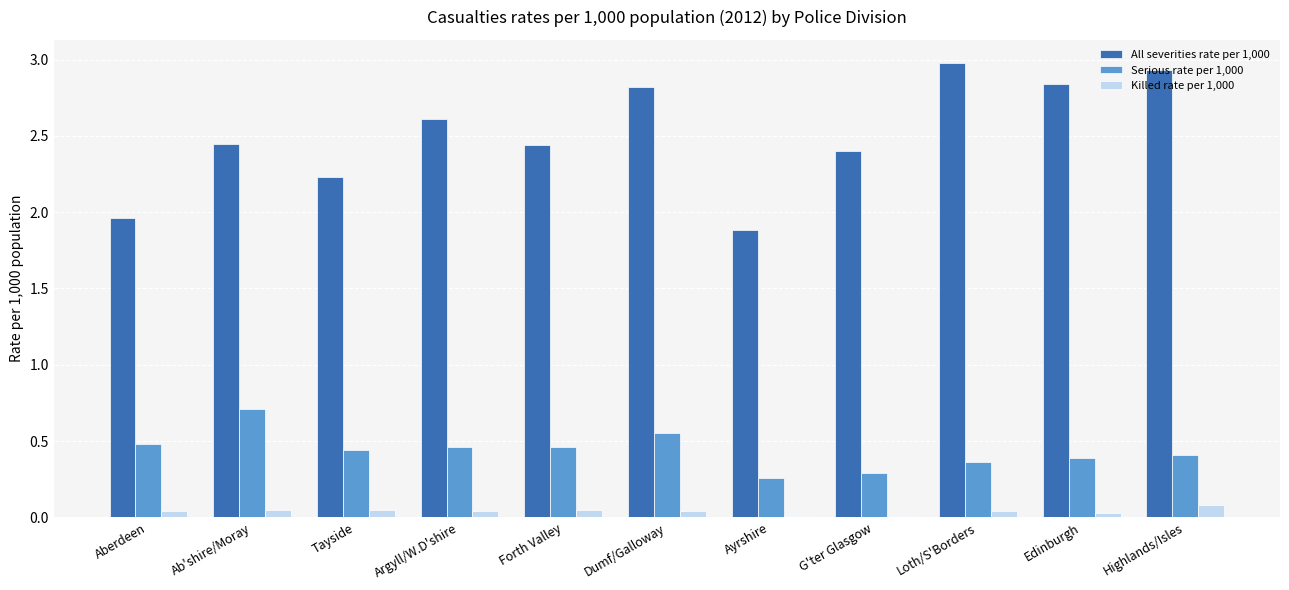

What is the sum of all Serious rate per 1,000 values?

4.8